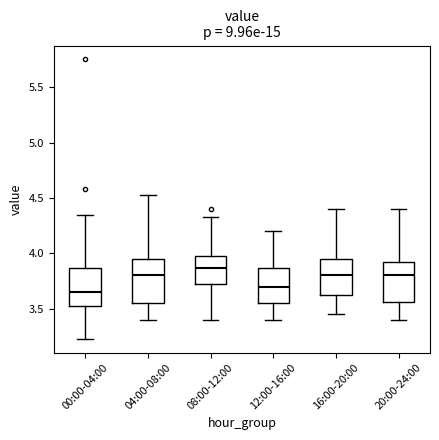

Where is the upper edge of the box for 12:00-16:00 on the y-axis? The values are not printed on the chart, so give them approximately, as read against the axis.

3.85